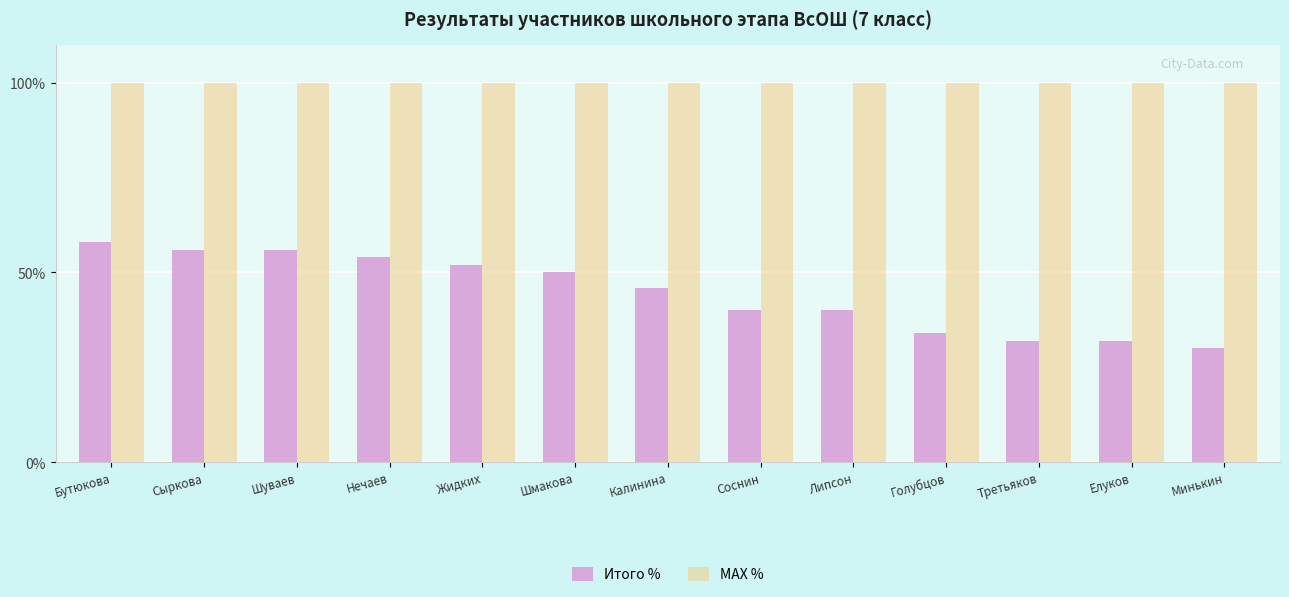

How many data points does each series have?

13